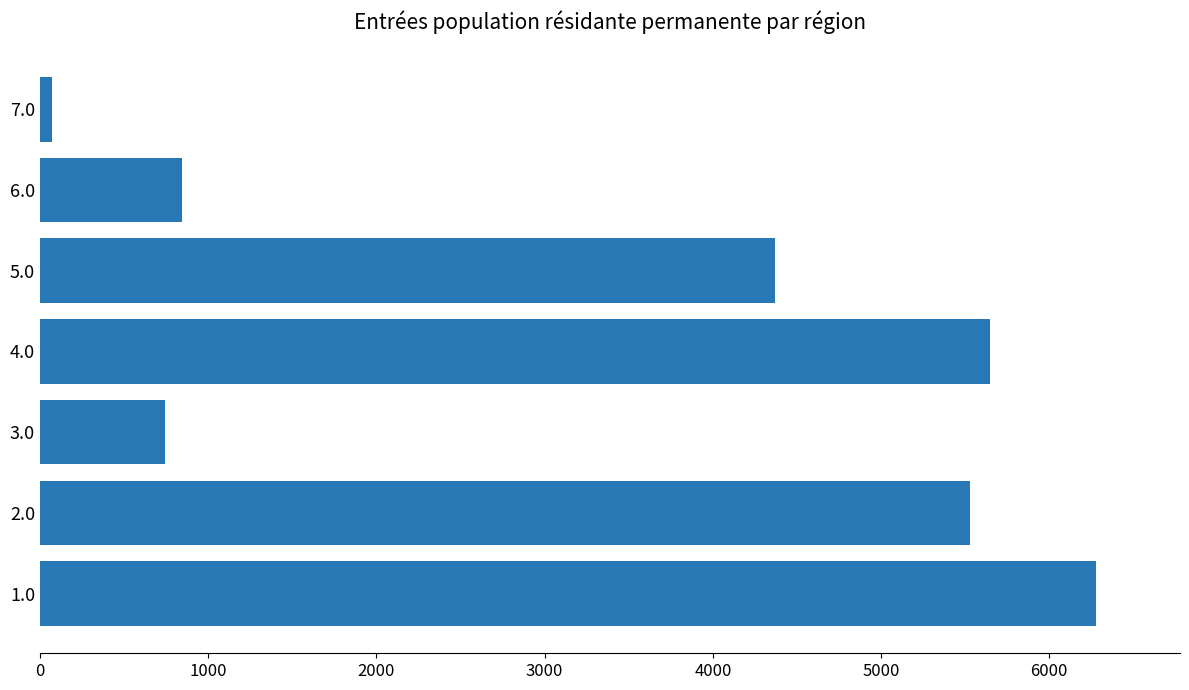

Where is the data nearest to the value 3172?

5.0